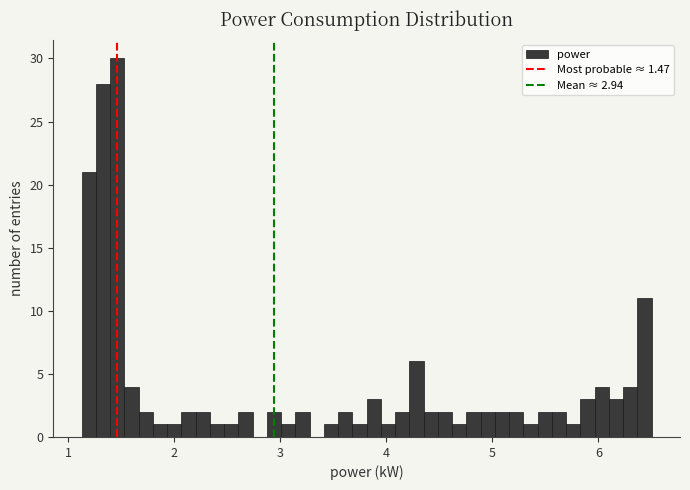

Around what value on the x-axis is the tallest bar? Give the approximate position of its centre, as read against the axis.

1.5